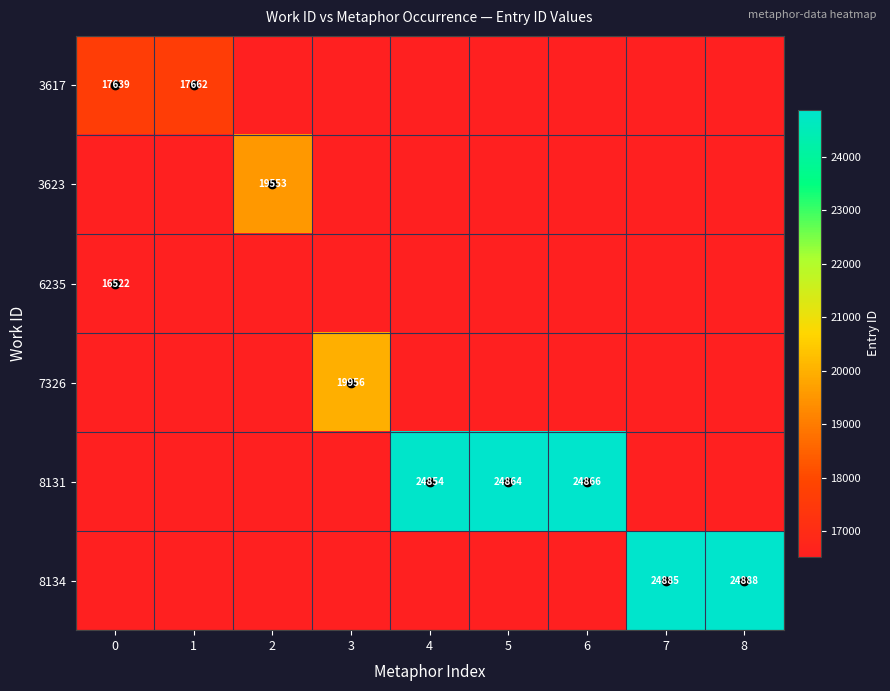

The 6235 series shows 16522 at 0. True or false?

True